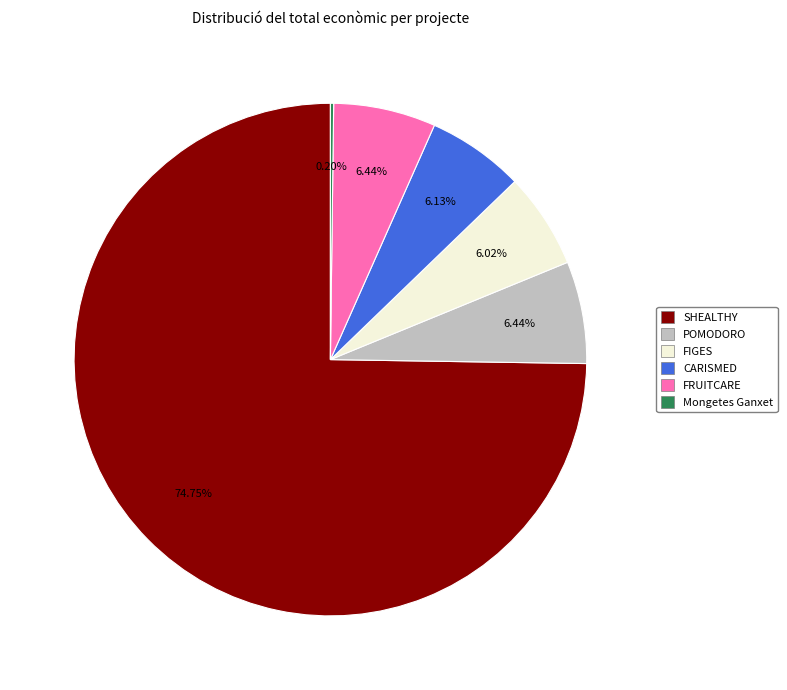

What is the ratio of the value at CARISMED to the value at FRUITCARE?

1.0